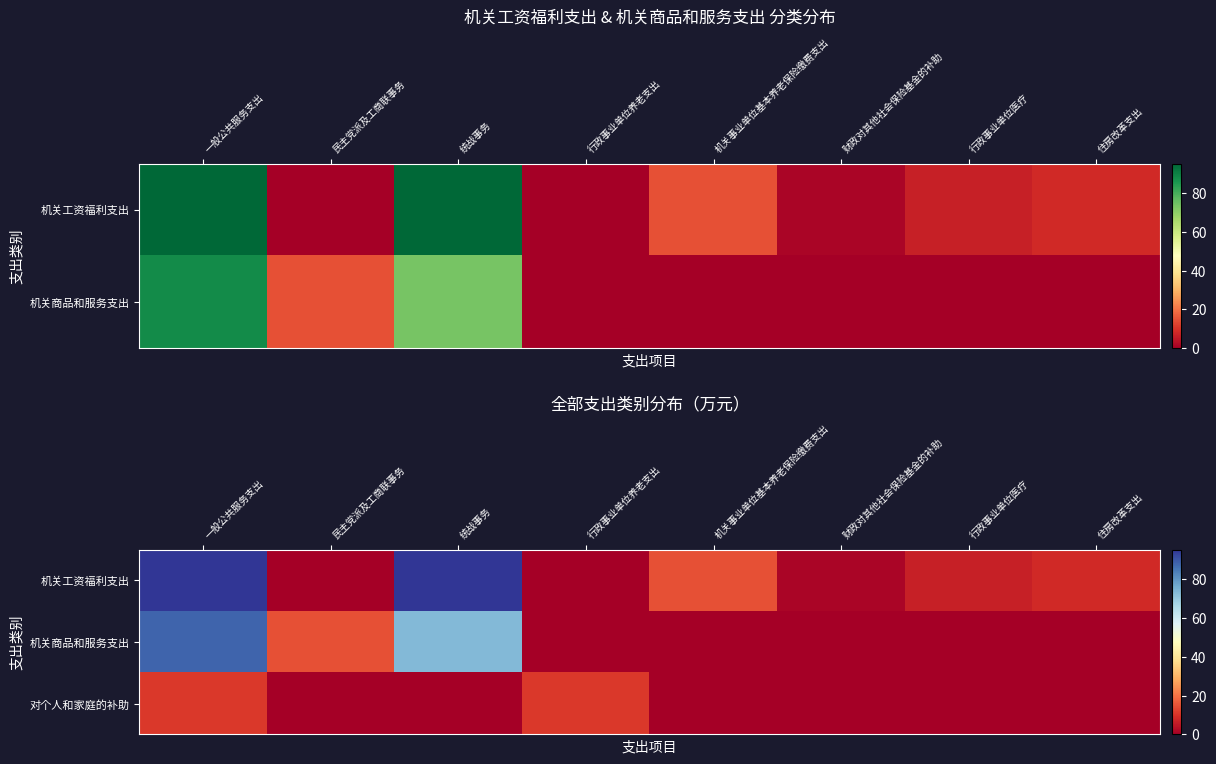

Which series has the largest total across all categories?

机关工资福利支出